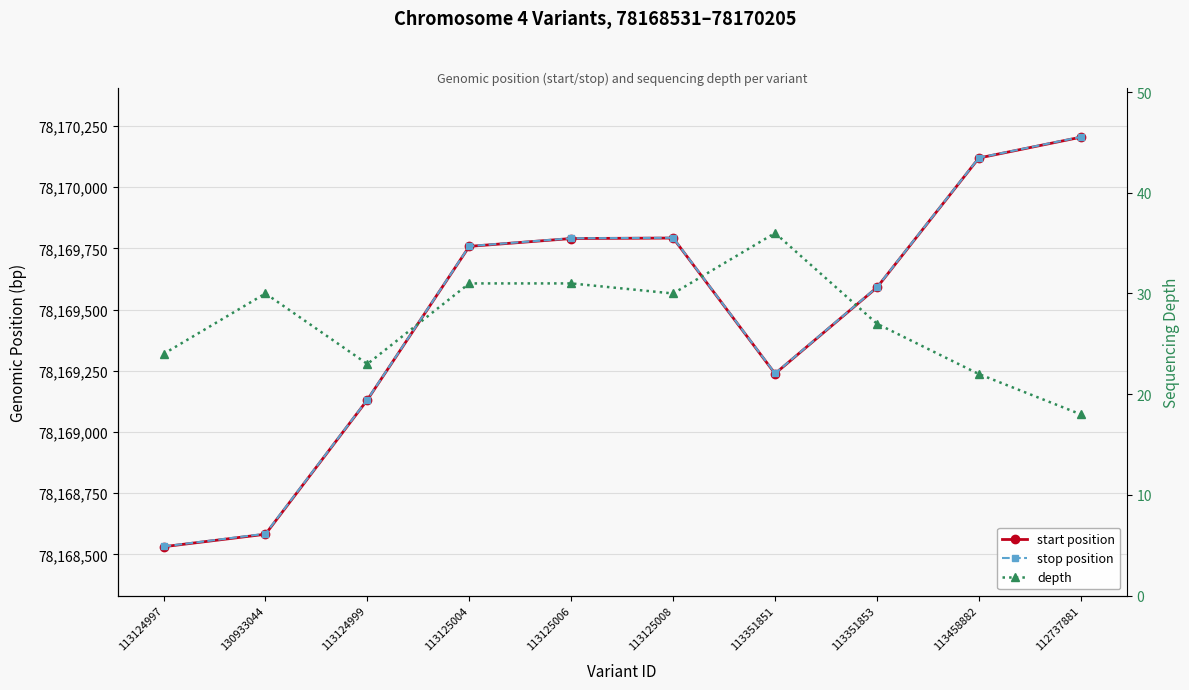

At 113351851, list the series in order from smallest to largest.

depth, start position, stop position